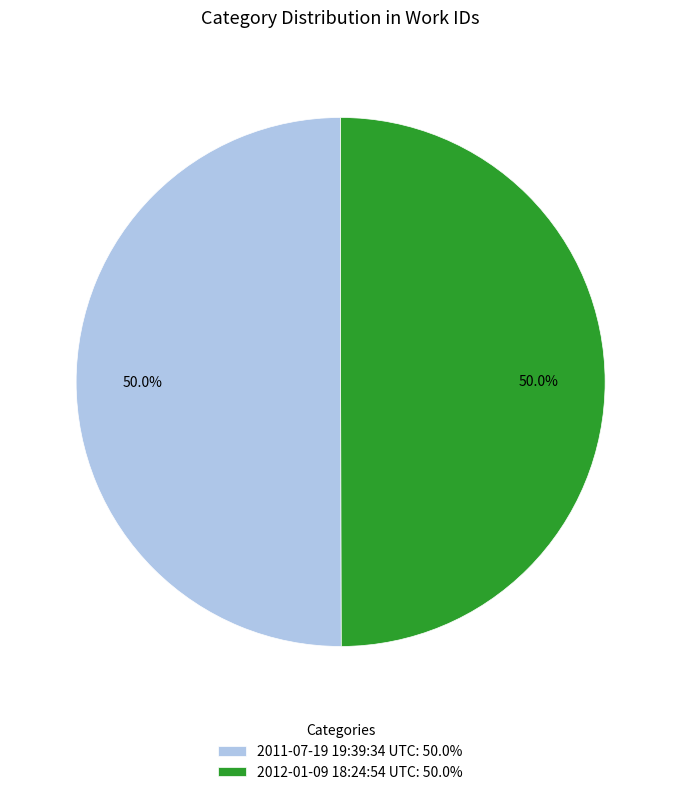

What is the ratio of the value at 2012-01-09 18:24:54 UTC: 50.0% to the value at 2011-07-19 19:39:34 UTC: 50.0%?

1.0